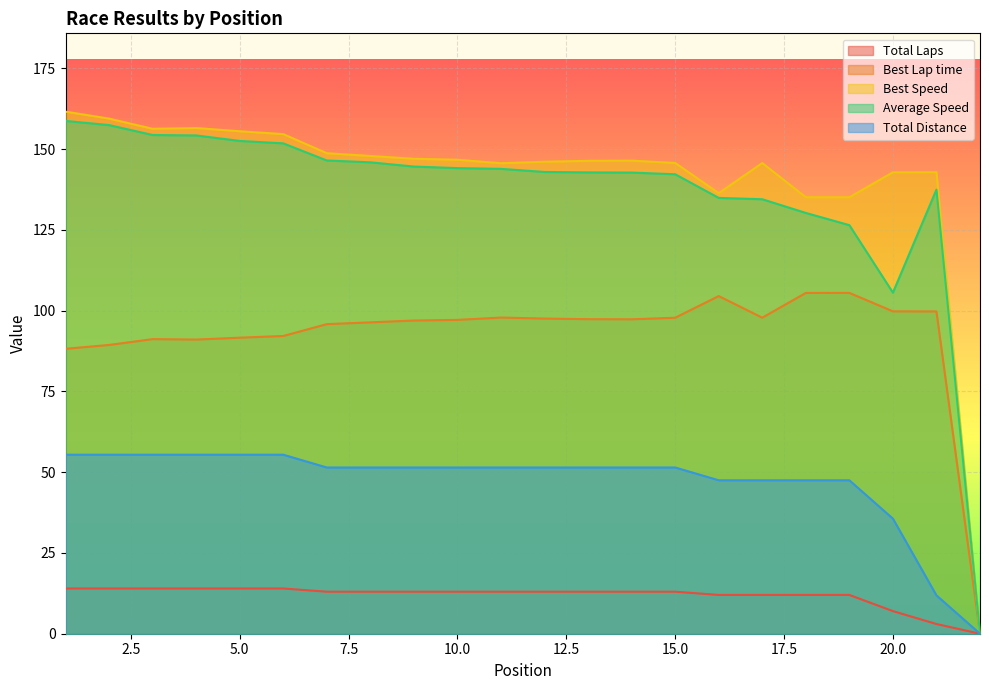

How many data points in Best Speed are less than 146?

9